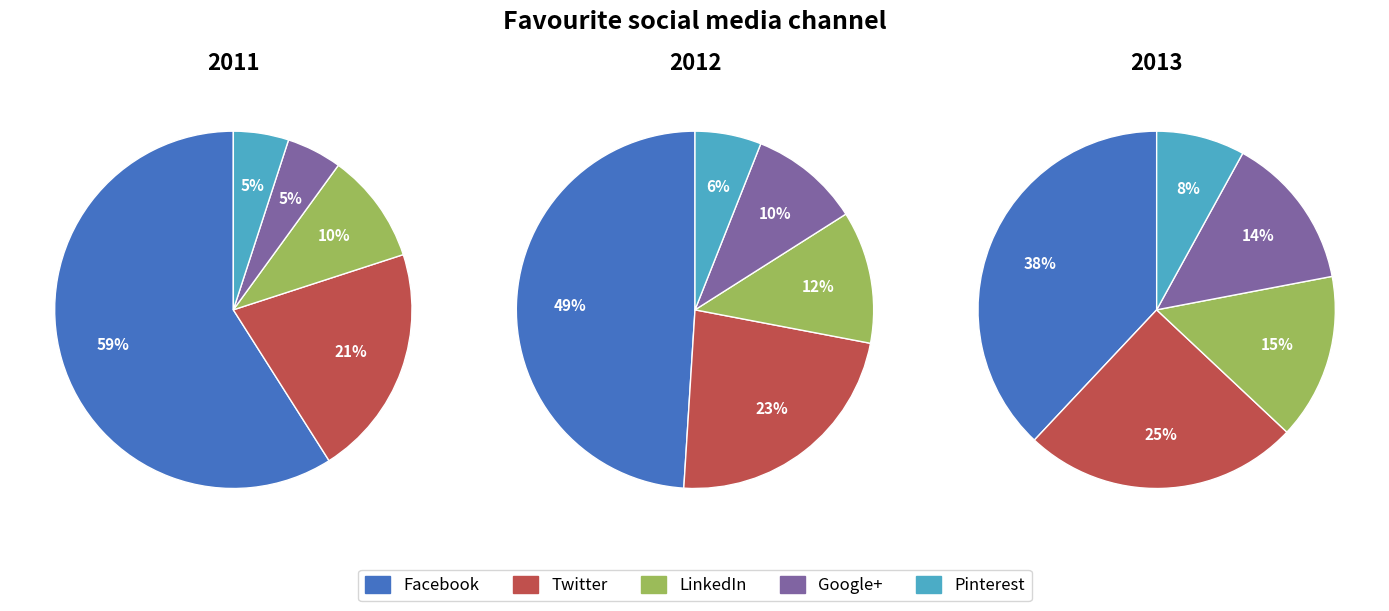

What is the spread (max minus min) of values at 2?

30